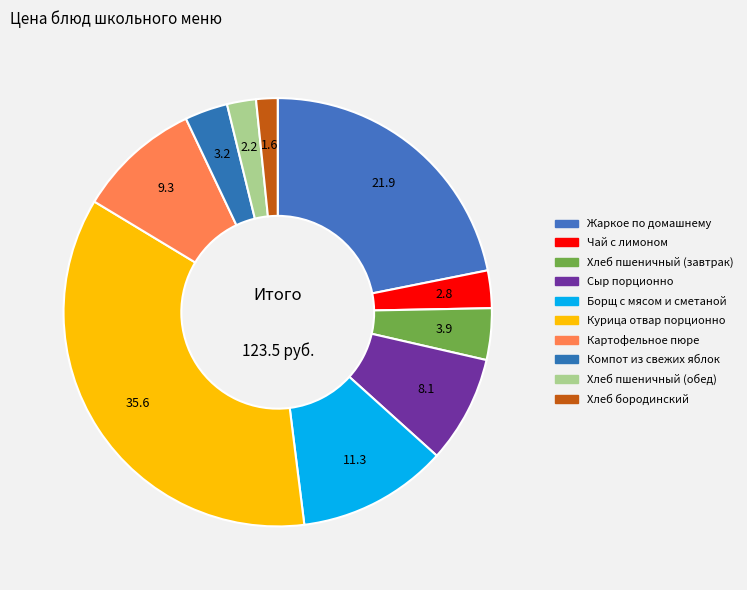

How many slices are in this pie chart?

10